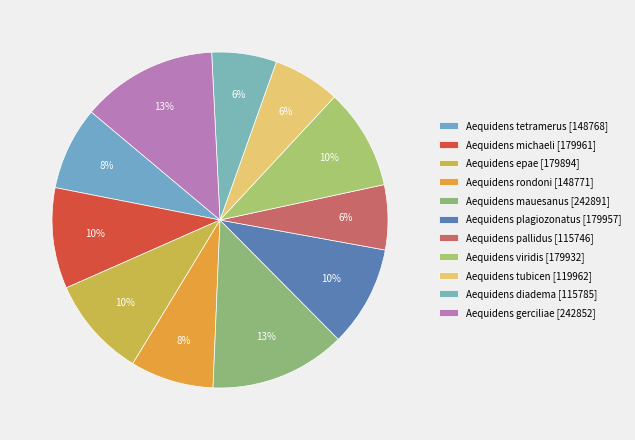

Is there any slice that represents more than half of the pie?

No